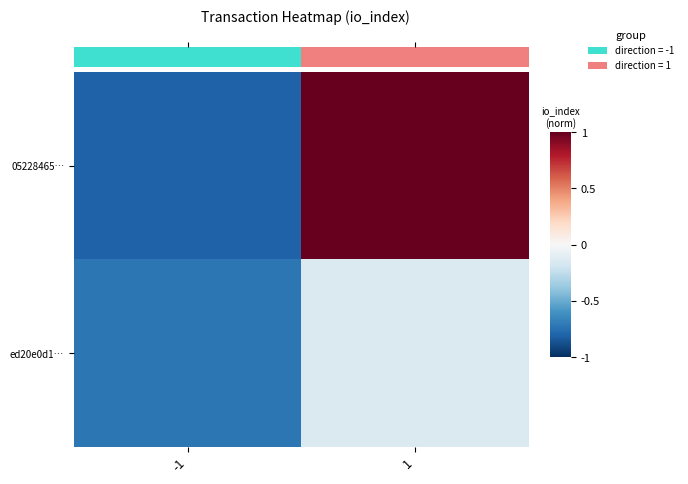

What is the total value across all series at 1?

3.4